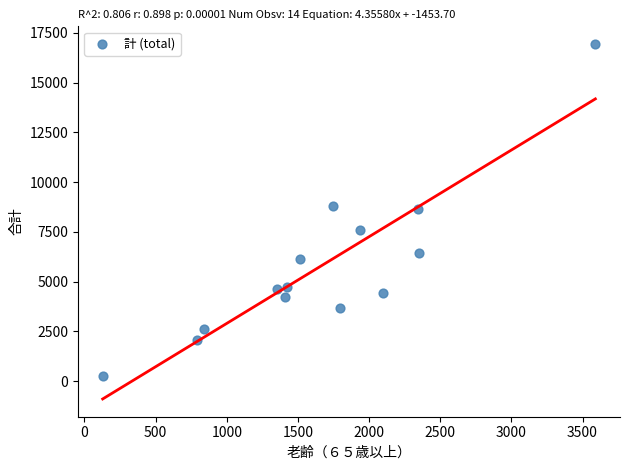

What is the range of Y values (max minus min)?

16702